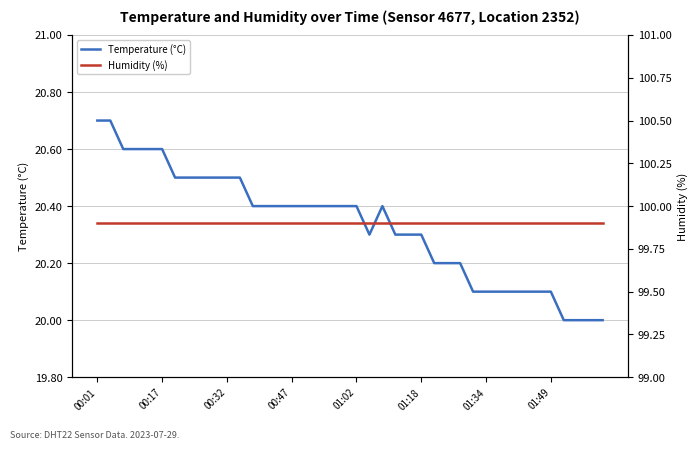

What is the difference between the second highest and minimum values in the Temperature (°C) series?

0.7